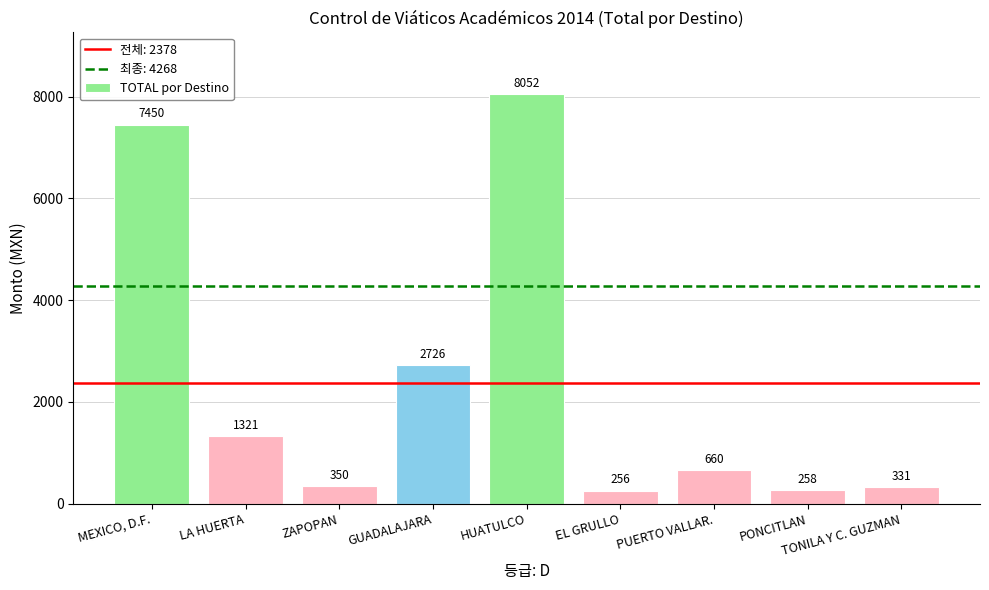

What is the greatest value displayed?

8052.0